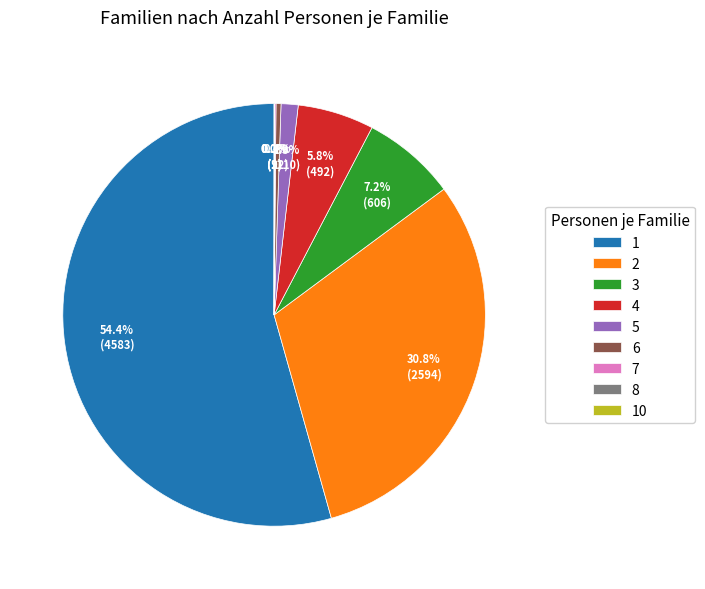

Is it true that 4 is 6% of the pie?

True